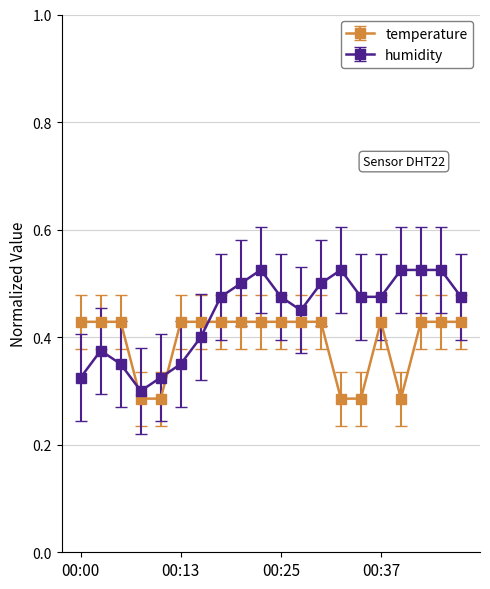

How many intersections are there between temperature and humidity?

3